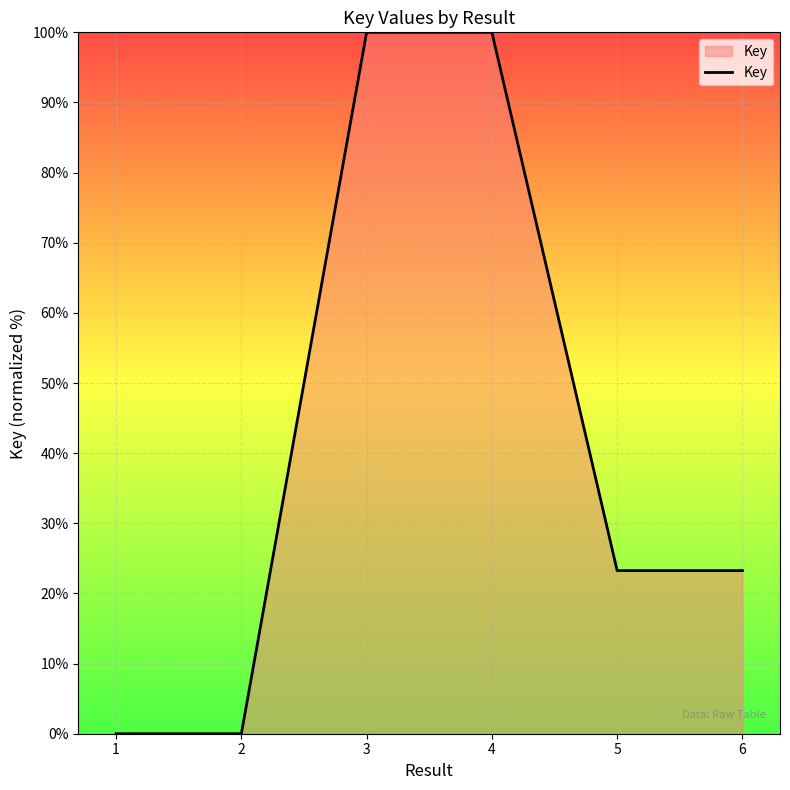

The chart shows a value of 100.0 at 4. True or false?

True